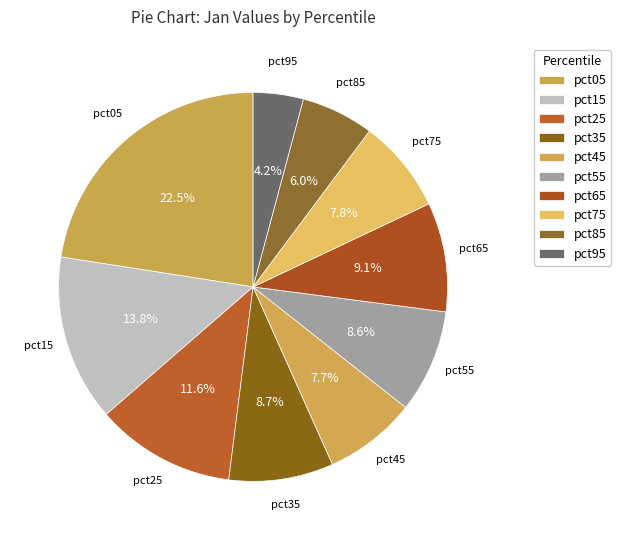

To the nearest percent, what is the combined percentage of pct55 and pct15?

22%